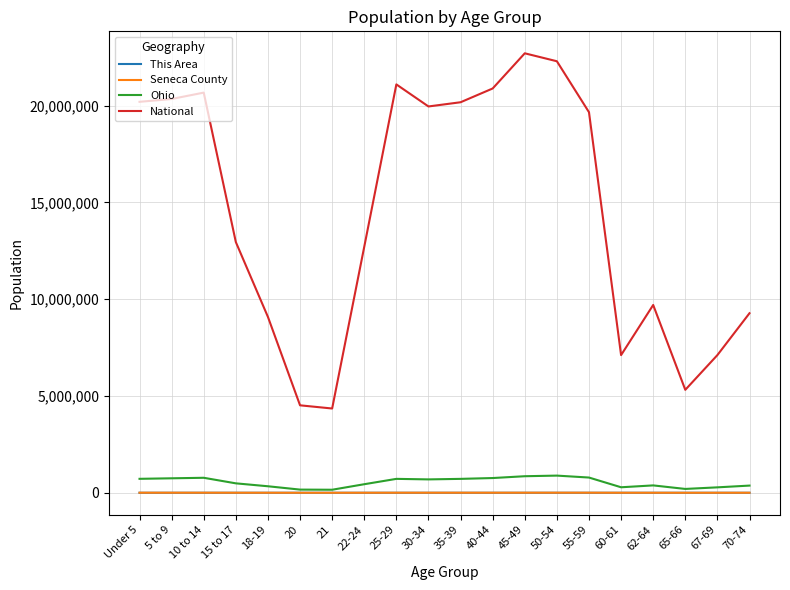

Which series has the largest total across all categories?

National